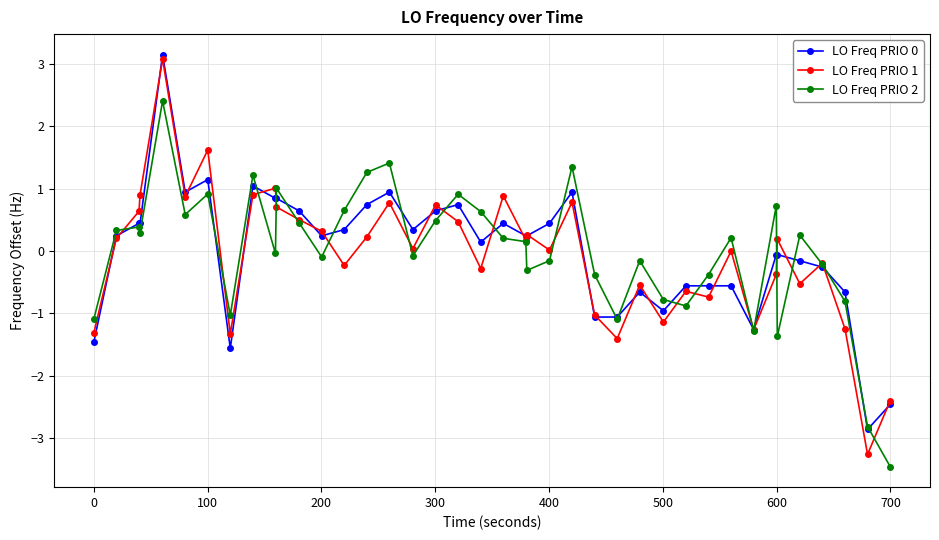

What is the value of the LO Freq PRIO 1 point at the 8th from the left?

-1.3